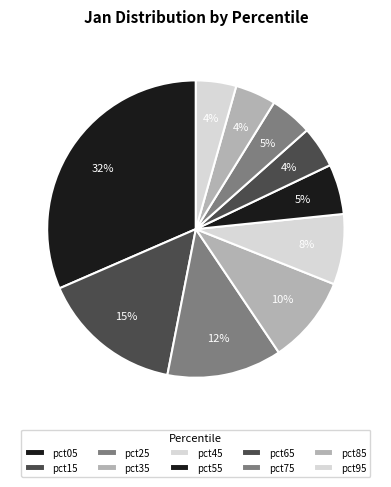

To the nearest percent, what is the combined percentage of pct15 and pct45?

23%